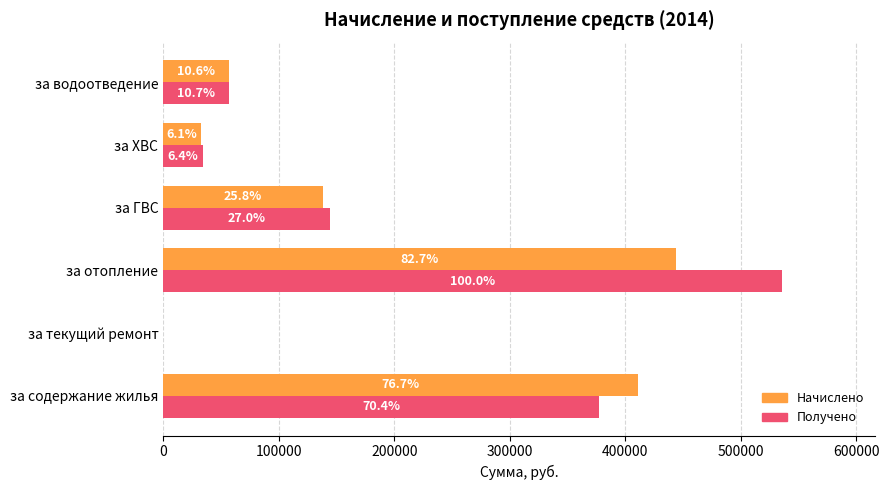

What are all the series names shown in the legend?

Начислено, Получено